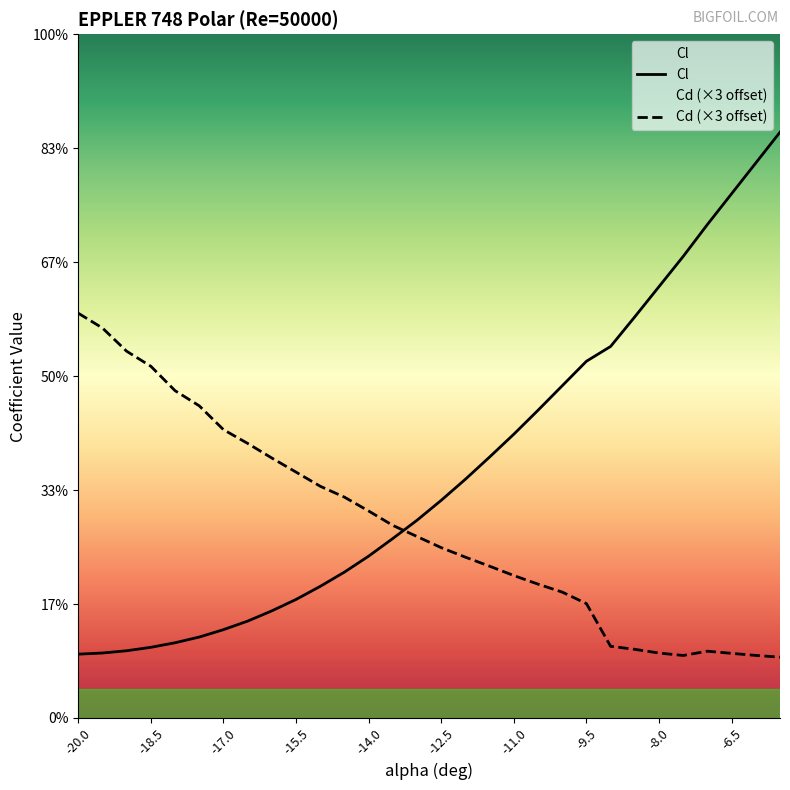

What is the difference between the maximum and minimum values in the Cl series?

0.9